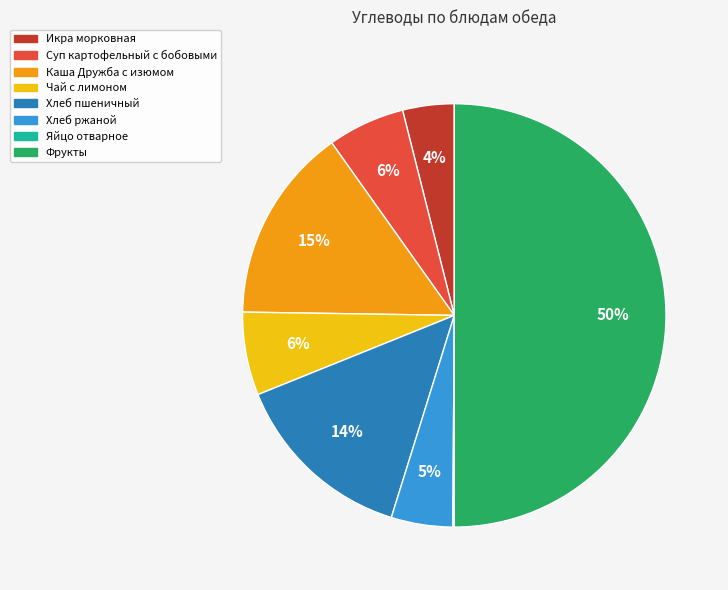

To the nearest percent, what is the difference between the largest and smallest slice percentages?

50%